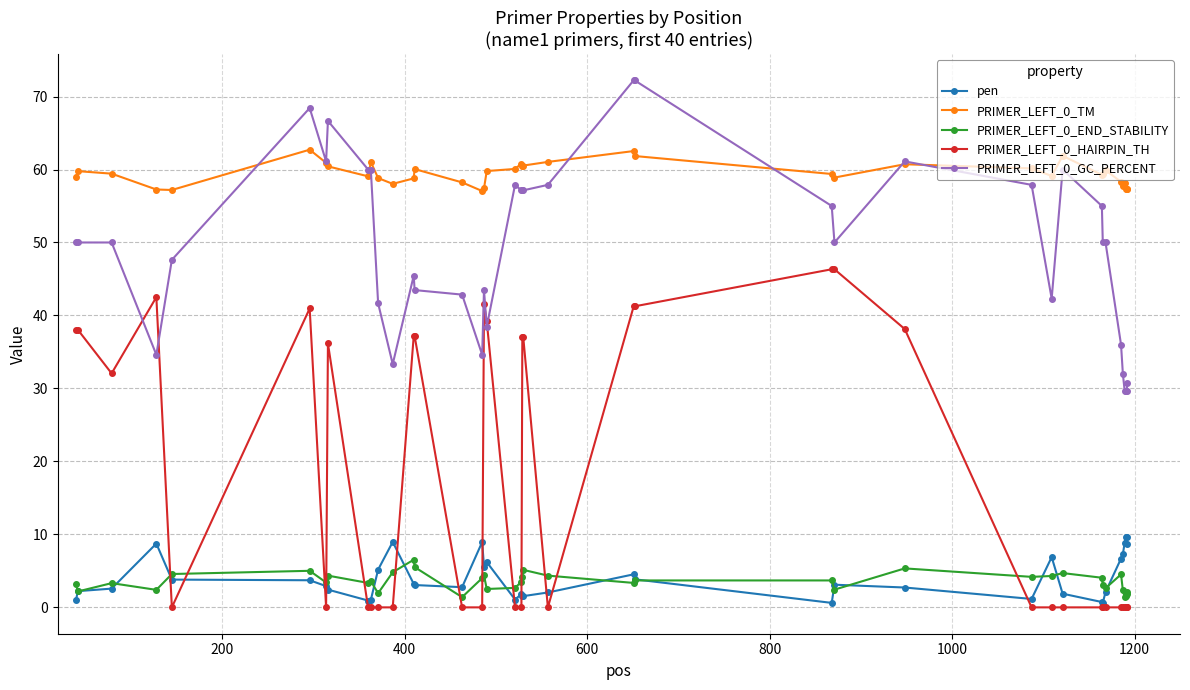

What is the highest value of the pen series?

9.7